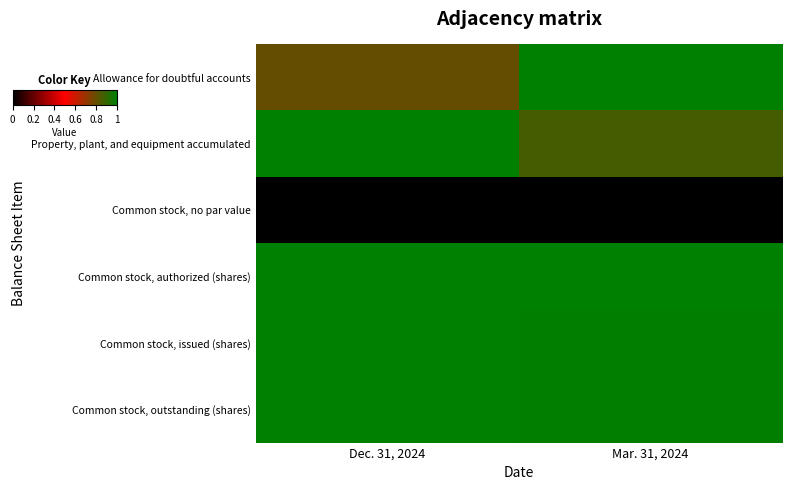

Which series changed the most between Dec. 31, 2024 and Mar. 31, 2024?

row_0